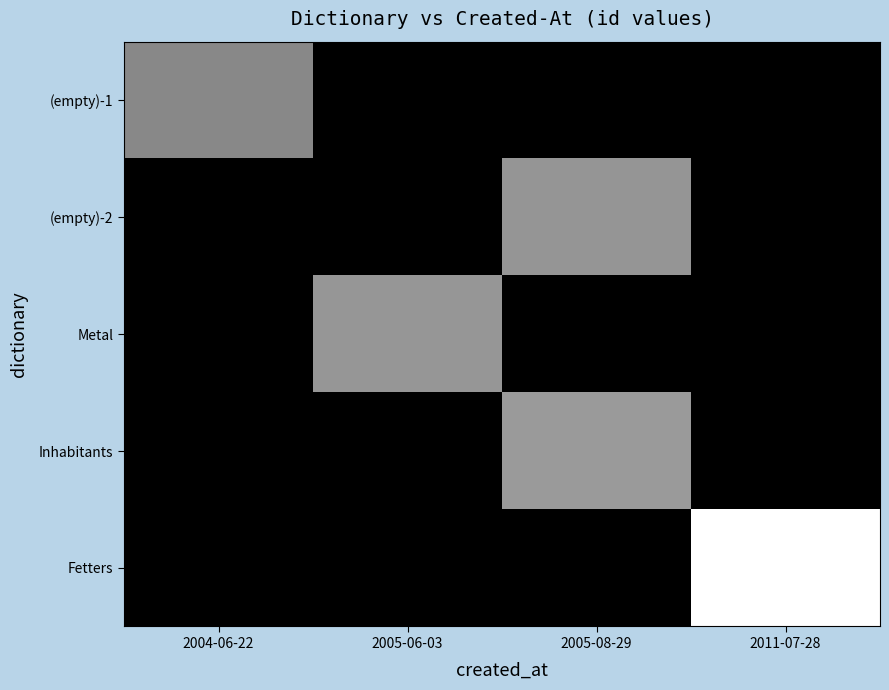

Which has a higher value, 2005-06-03 or 2004-06-22?

2004-06-22